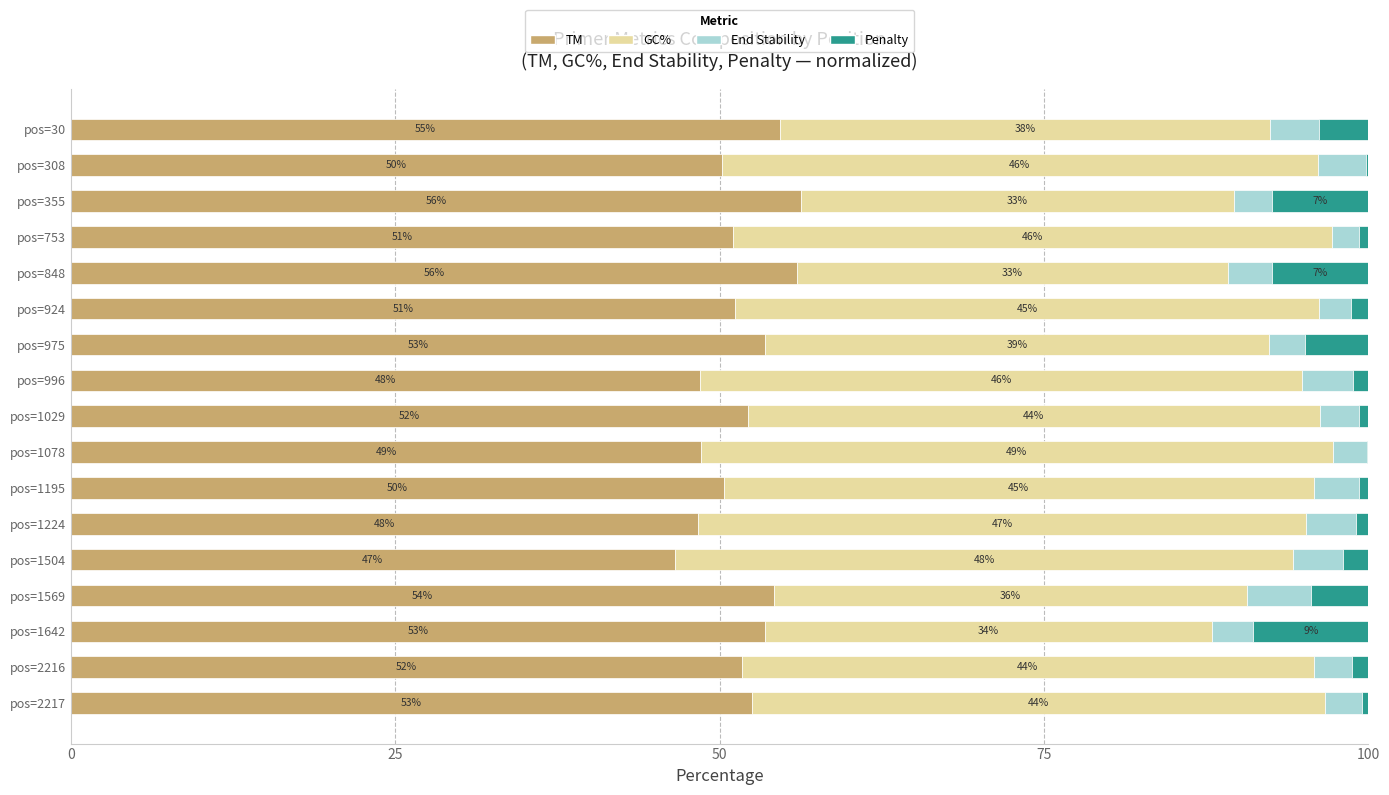

The value of TM at pos=1224 is 68.9. True or false?

False